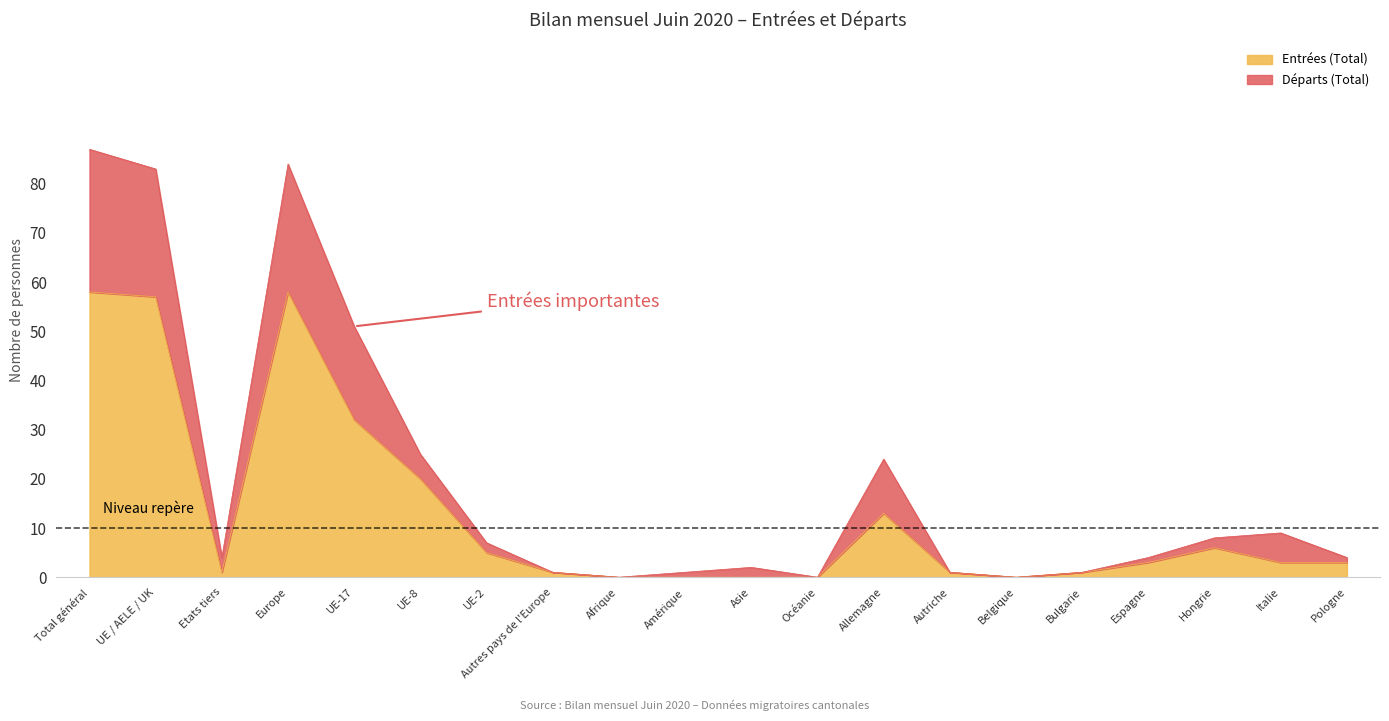

List the labels in order of Entrées (Total) value, smallest first.

Afrique, Amérique, Asie, Océanie, Belgique, Etats tiers, Autres pays de l'Europe, Autriche, Bulgarie, Espagne, Italie, Pologne, UE-2, Hongrie, Allemagne, UE-8, UE-17, UE / AELE / UK, Total général, Europe